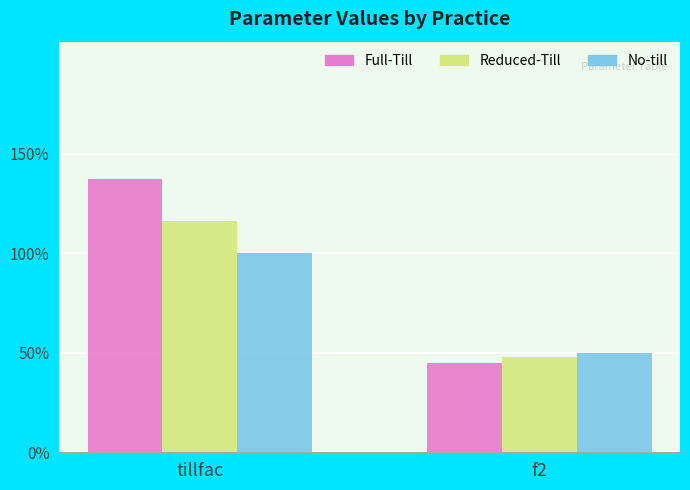

Which series has the largest total across all categories?

Full-Till